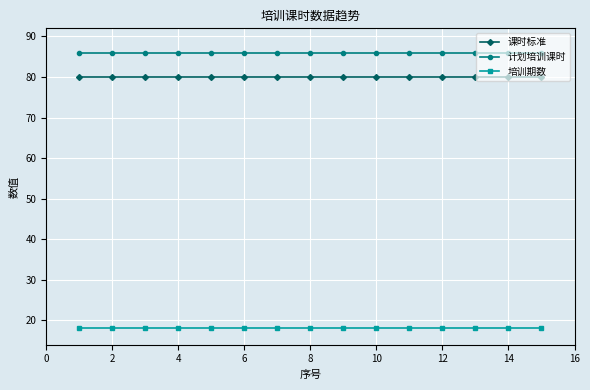

How many lines are shown in the chart?

3